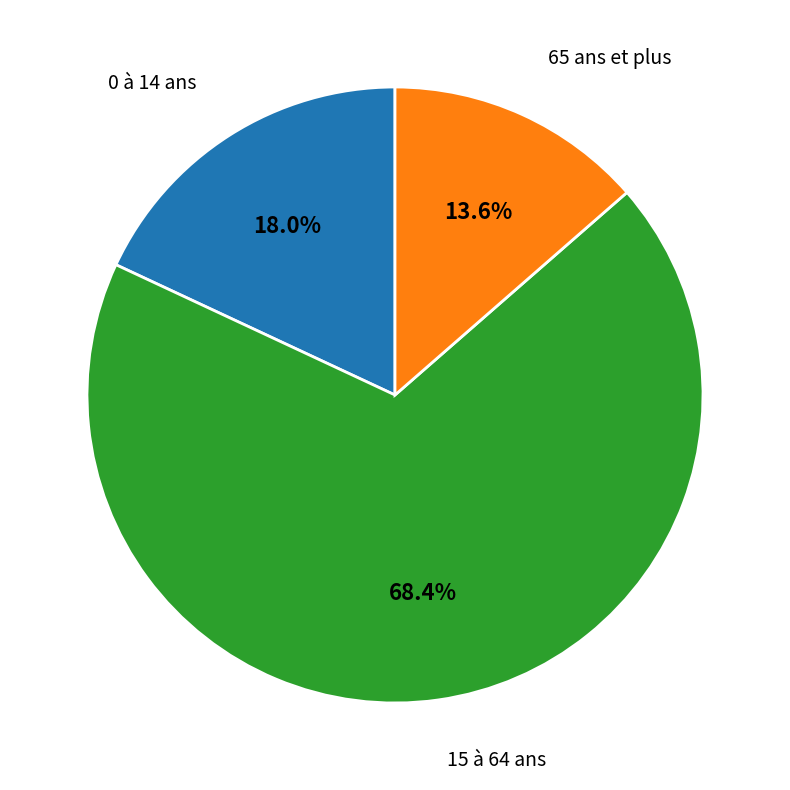

What is the ratio of the value at 65 ans et plus to the value at 0 à 14 ans?

0.8